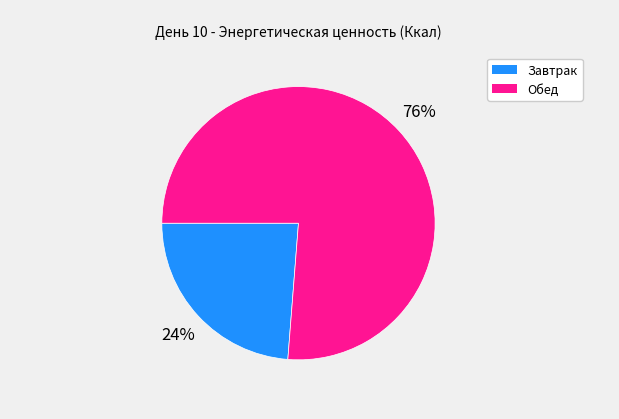

The Завтрак slice represents 24% of the pie. True or false?

True